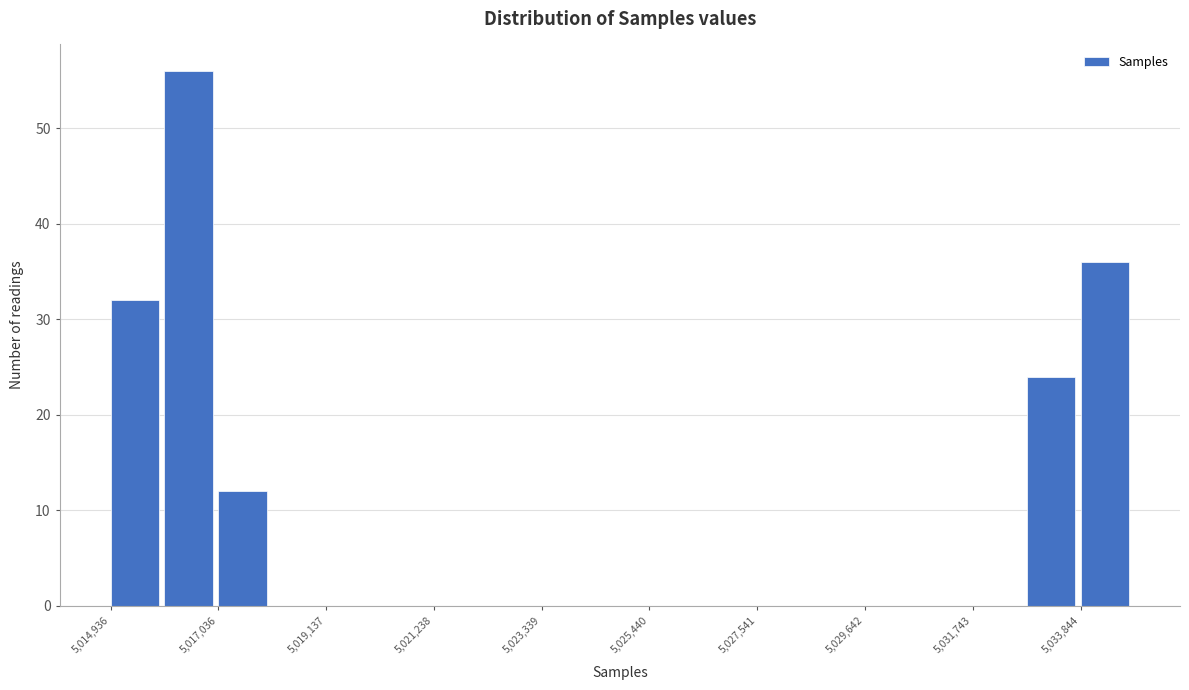

Read against the x-axis, roughly where is the centre of the tallest bar?

5016500